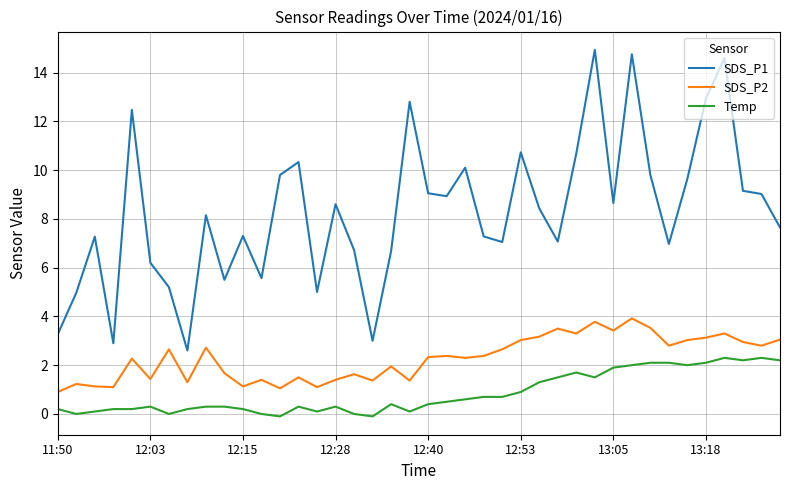

Which series has the largest total across all categories?

SDS_P1